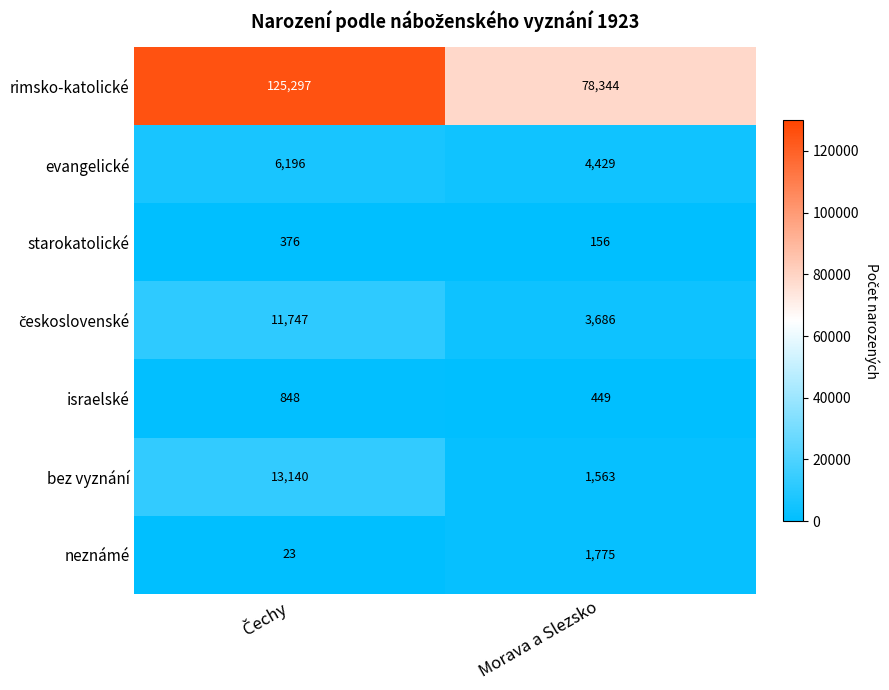

At which label is bez vyznání closest to 7351?

Morava a Slezsko